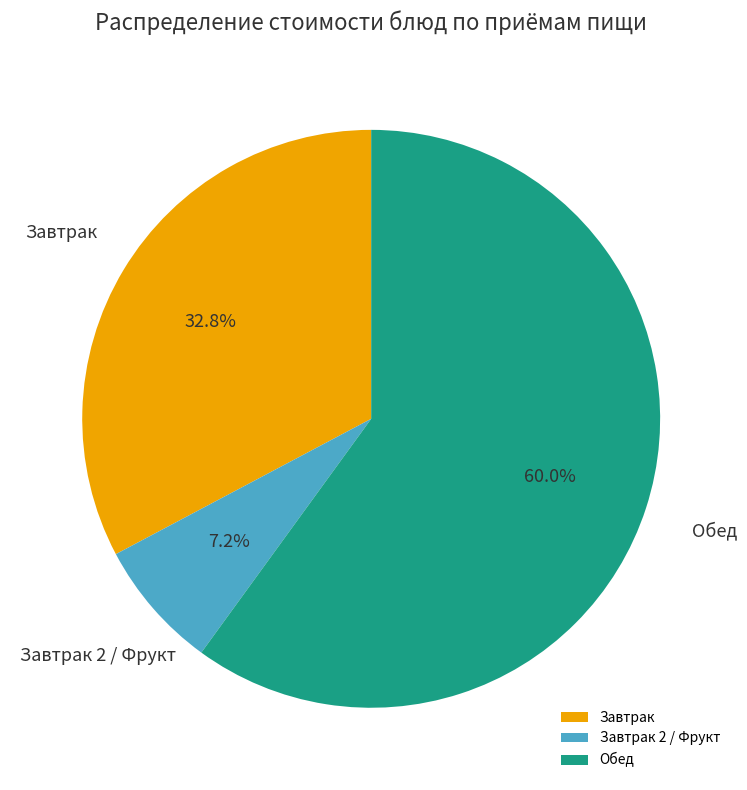

Rank the categories by value from highest to lowest.

Обед, Завтрак, Завтрак 2 / Фрукт